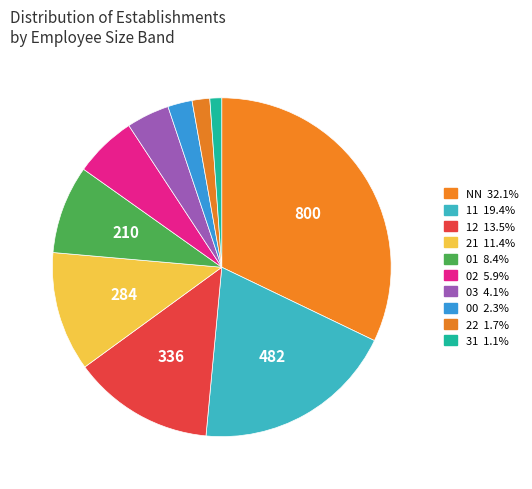

How many segments does this pie chart have?

10